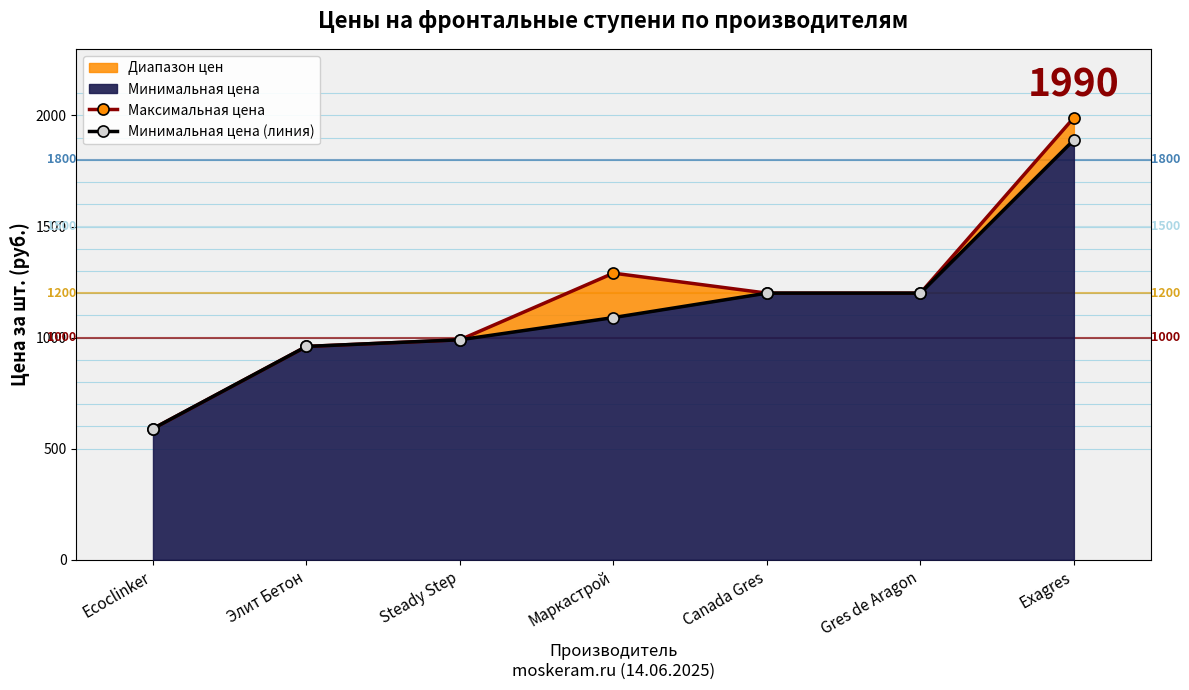

Between Steady Step and Gres de Aragon, which is larger?

Gres de Aragon